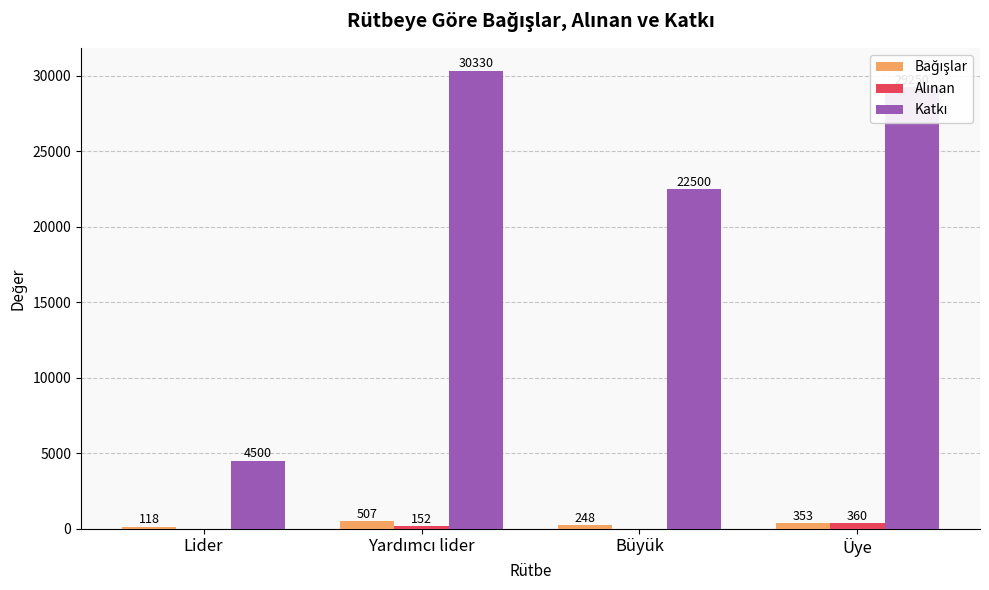

How many categories are shown in the chart?

4